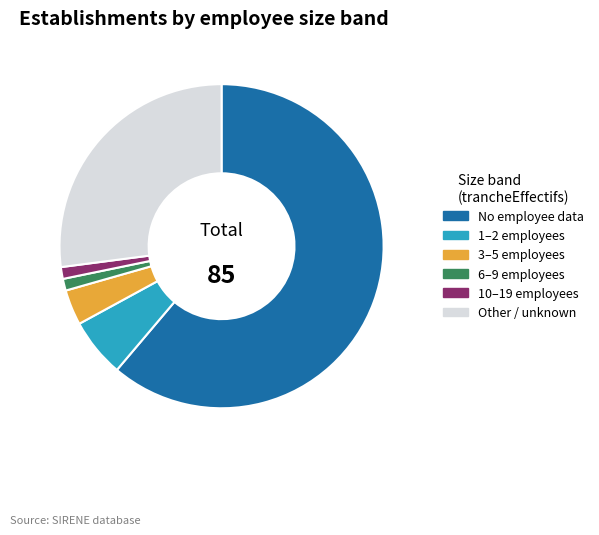

Is there any slice that represents more than half of the pie?

Yes